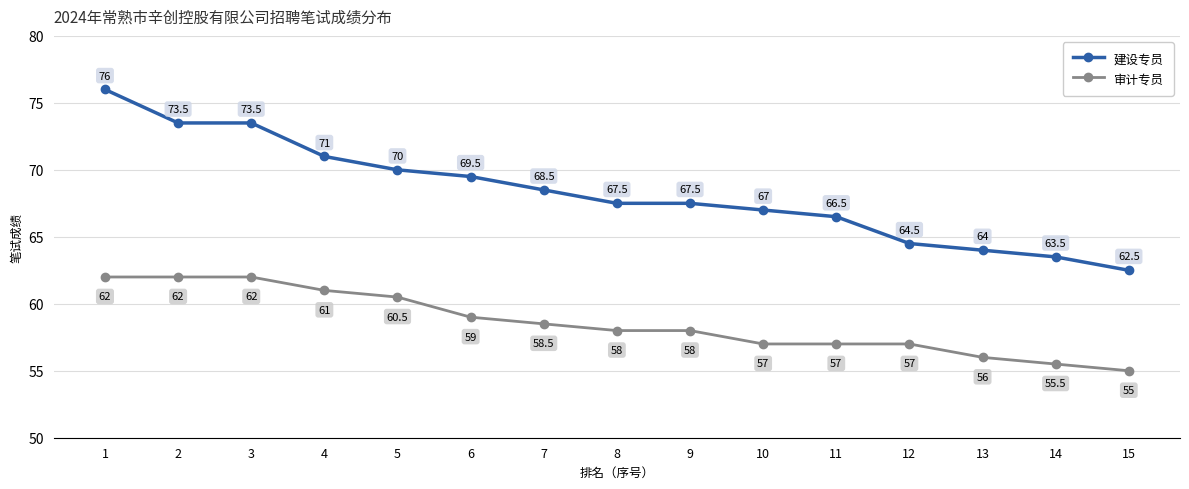

What is the difference between the maximum and second lowest values in the 审计专员 series?

6.5